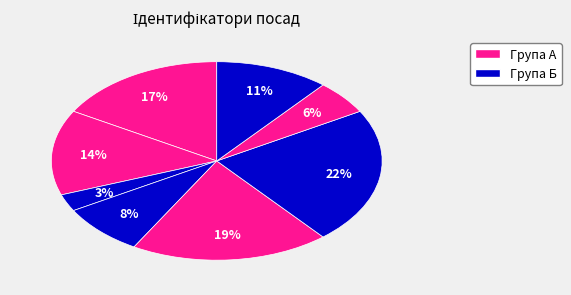

Which slice is the largest?

Завідувач філією